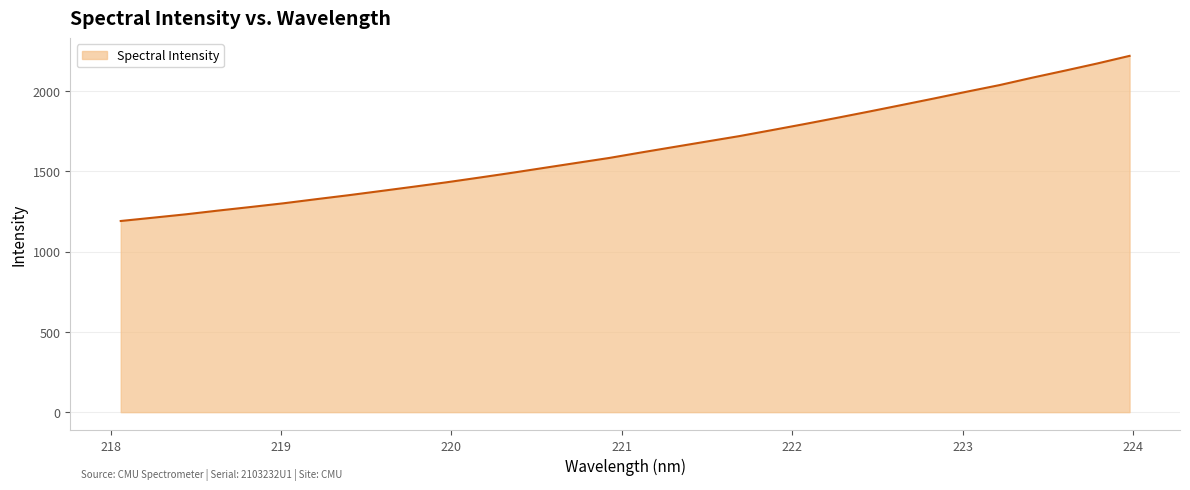

What is the difference between the maximum and minimum values?

1028.0